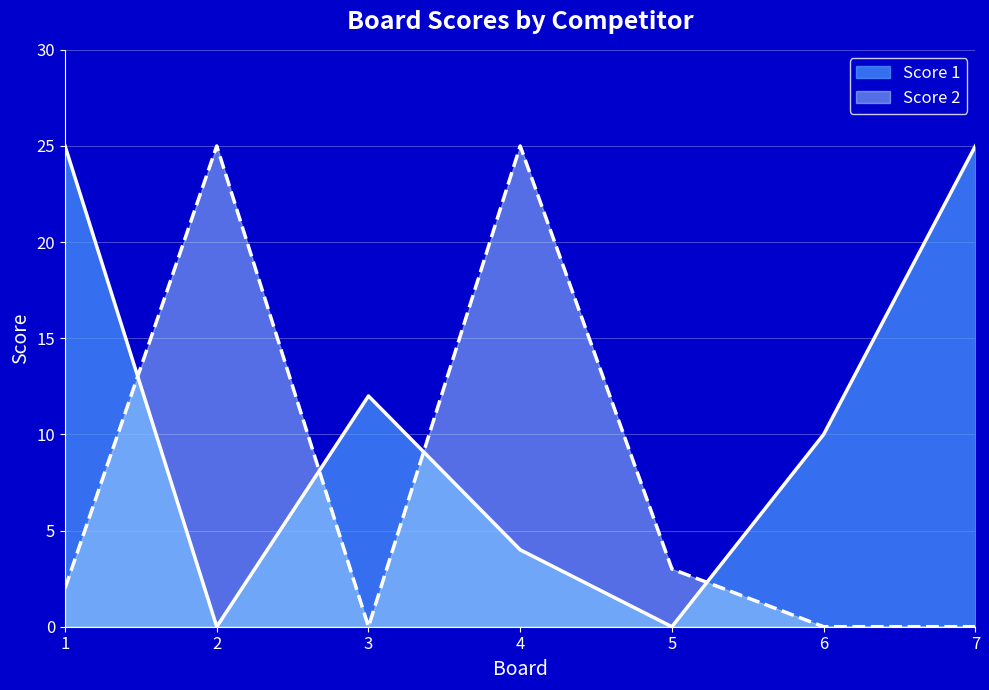

Does the chart display data point markers on the line(s)?

No